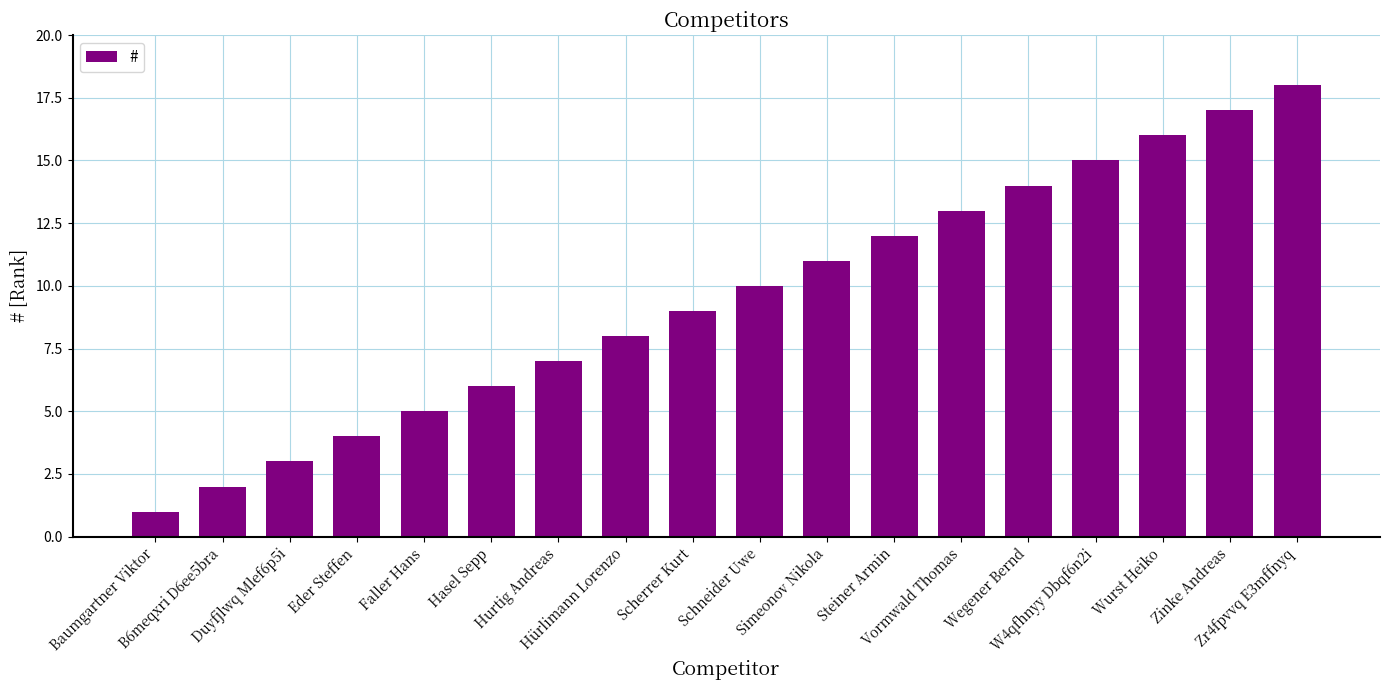

Approximately how many times larger is the value at B6meqxri D6ee5bra compared to Zinke Andreas?

0.1